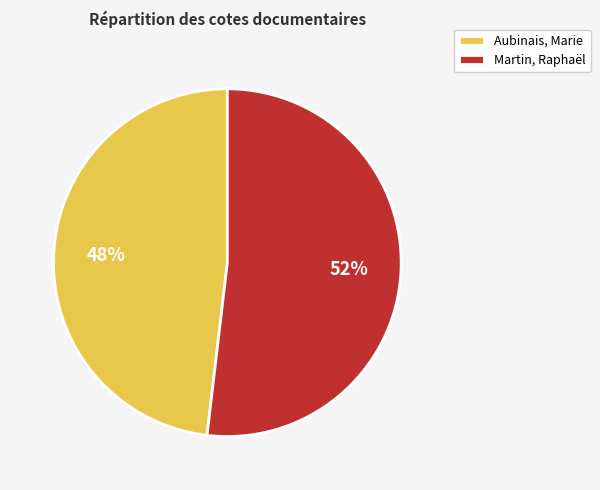

Approximately how many times larger is the value at Martin, Raphaël compared to Aubinais, Marie?

1.1